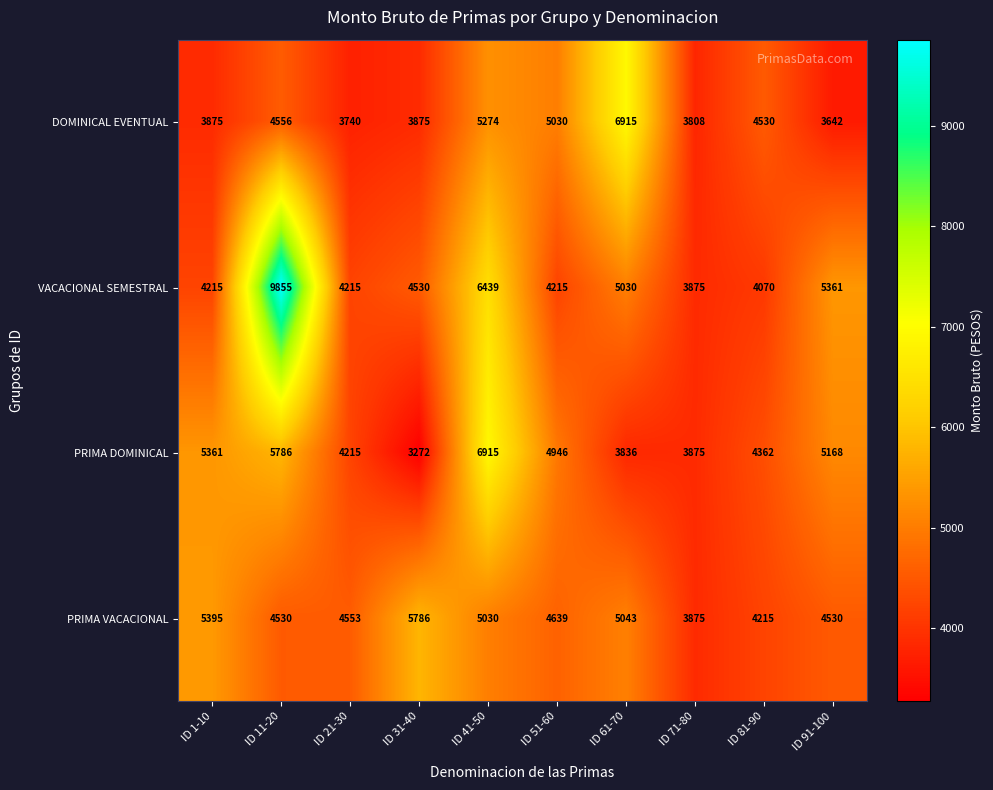

Is it true that VACACIONAL SEMESTRAL equals 4215 at ID 51-60?

True